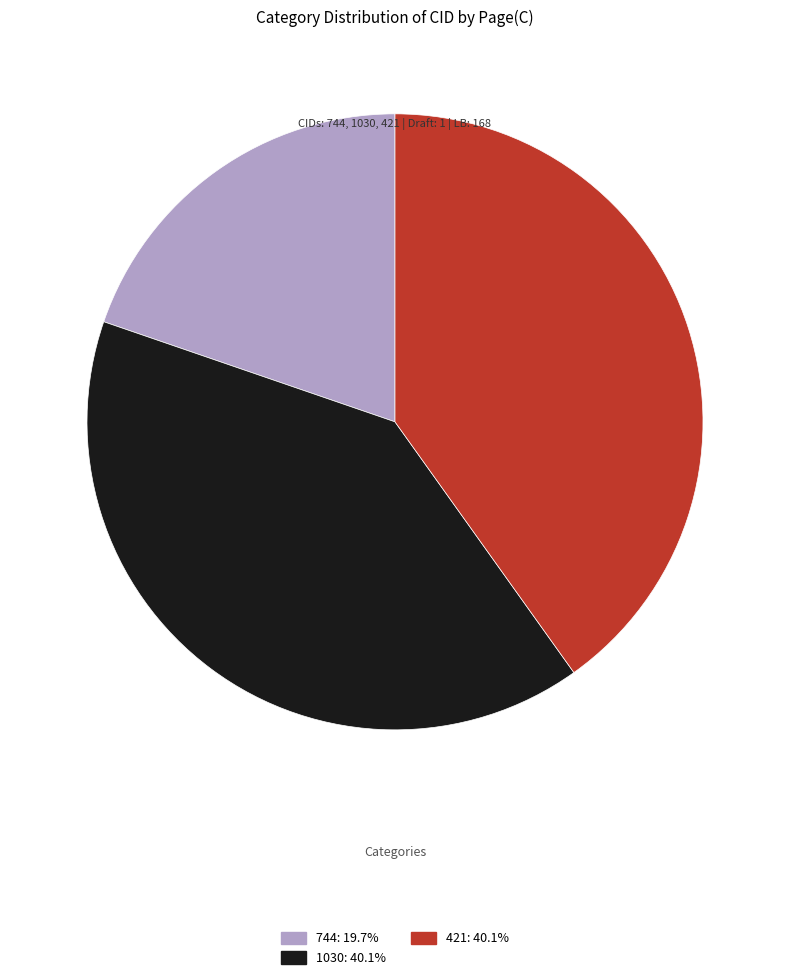

Is the sum of 421 and 744 greater than half?

Yes